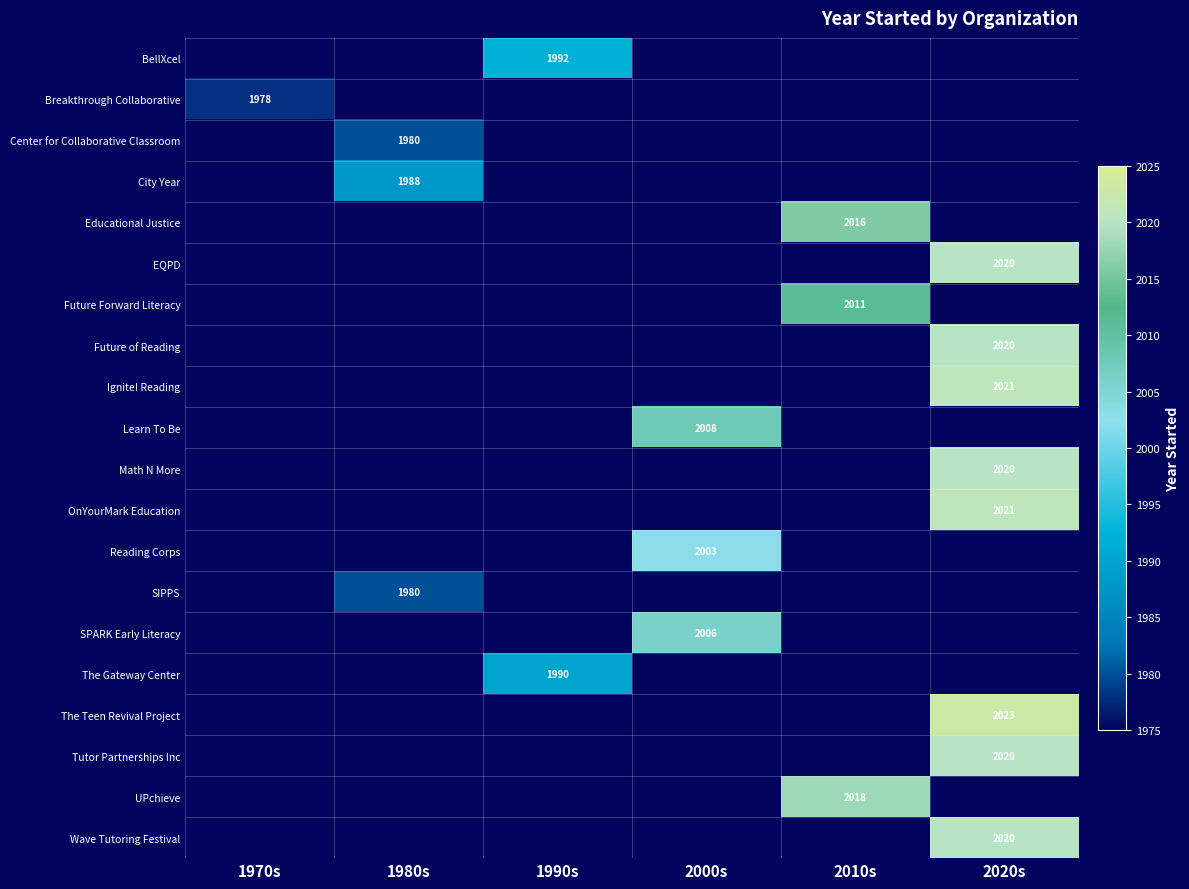

The value of Tutor Partnerships Inc at 2020s is 2020. True or false?

True